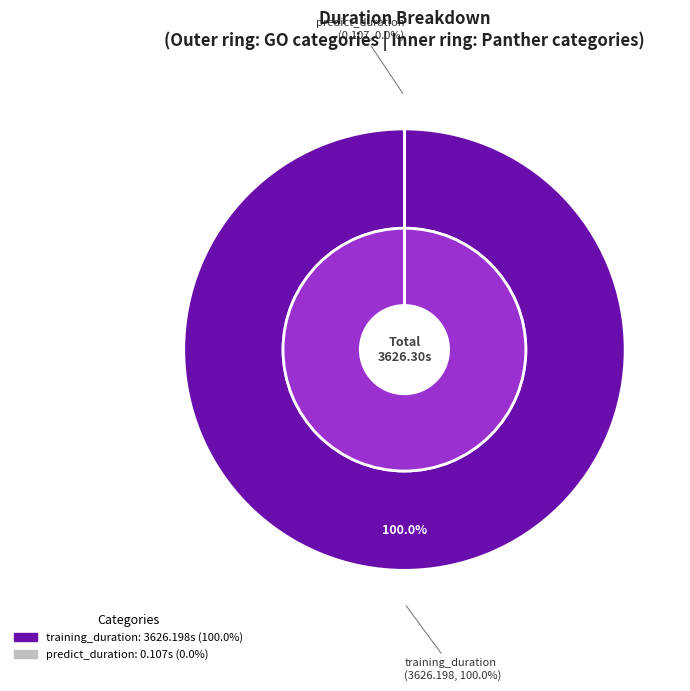

Is there any slice that represents more than half of the pie?

Yes